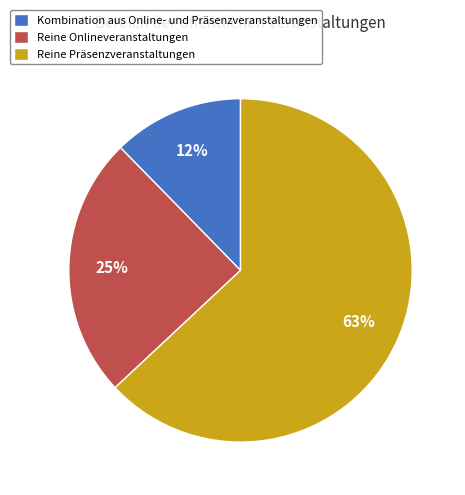

To the nearest percent, what is the combined percentage of Kombination aus Online- und Präsenzveranstaltungen and Reine Onlineveranstaltungen?

37%